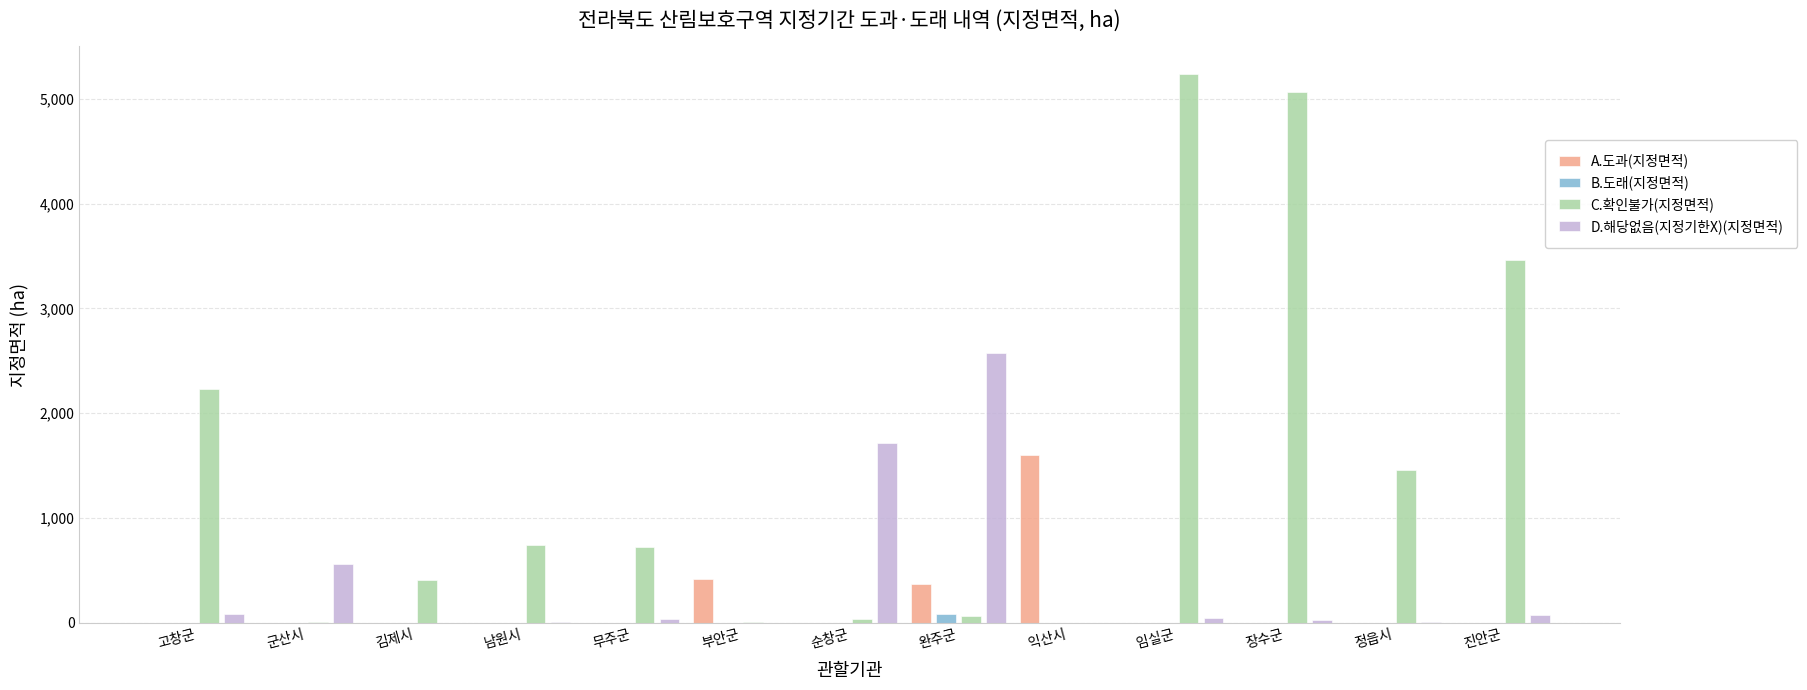

Where is A.도과(지정면적) nearest to the value 800?

부안군